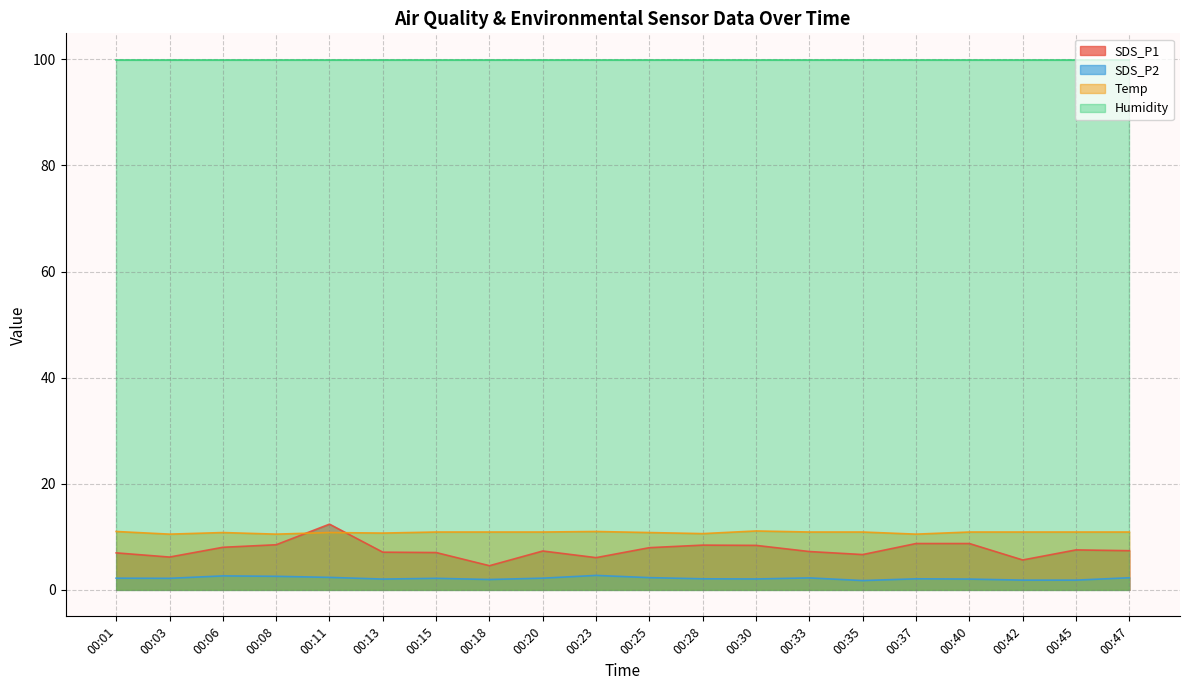

Count the number of data series in this chart.

4